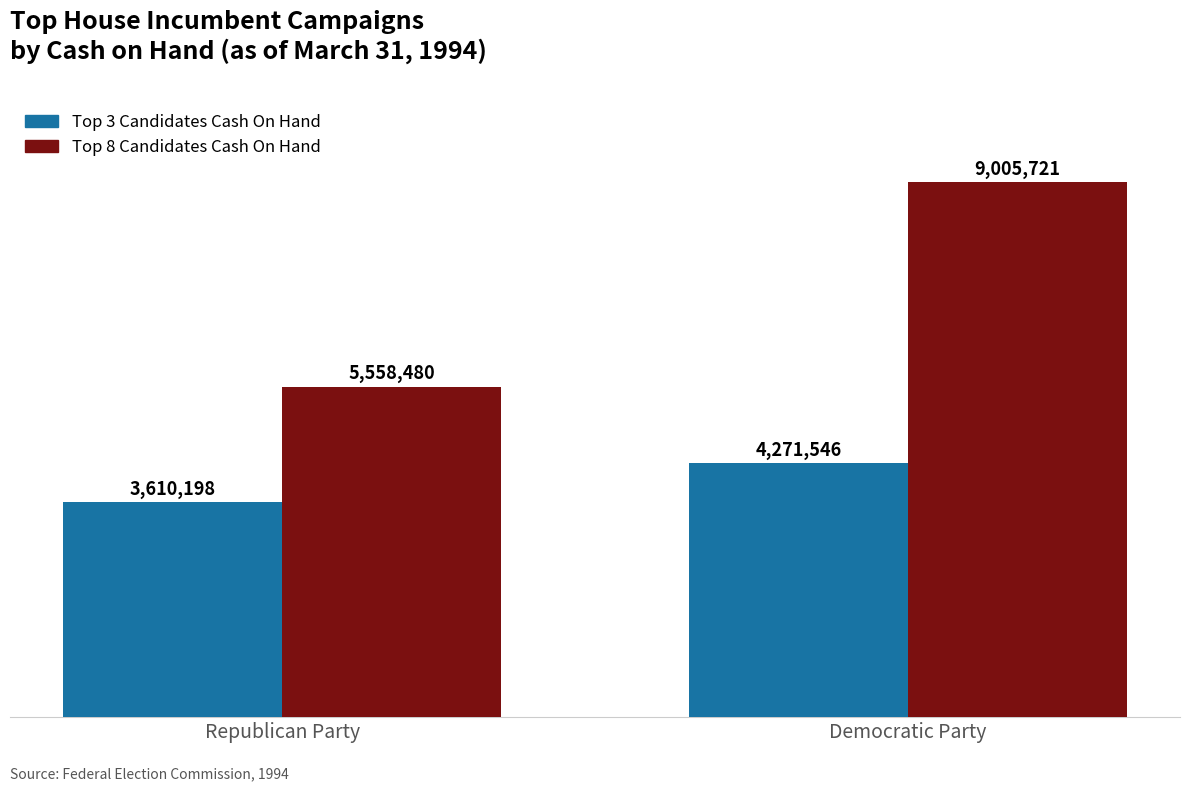

List the series in order of their overall mean, highest first.

Top 8 Candidates Cash On Hand, Top 3 Candidates Cash On Hand